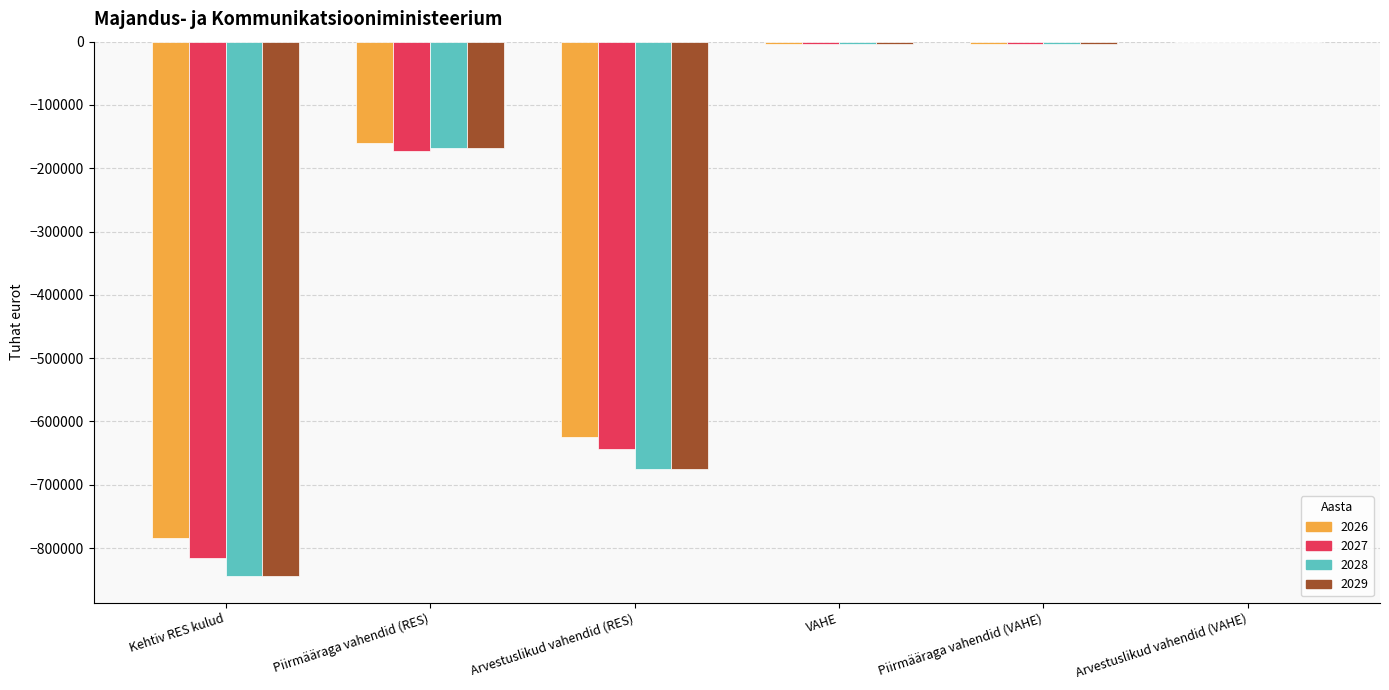

What is the sum of all 2029 values?

-1693803.0